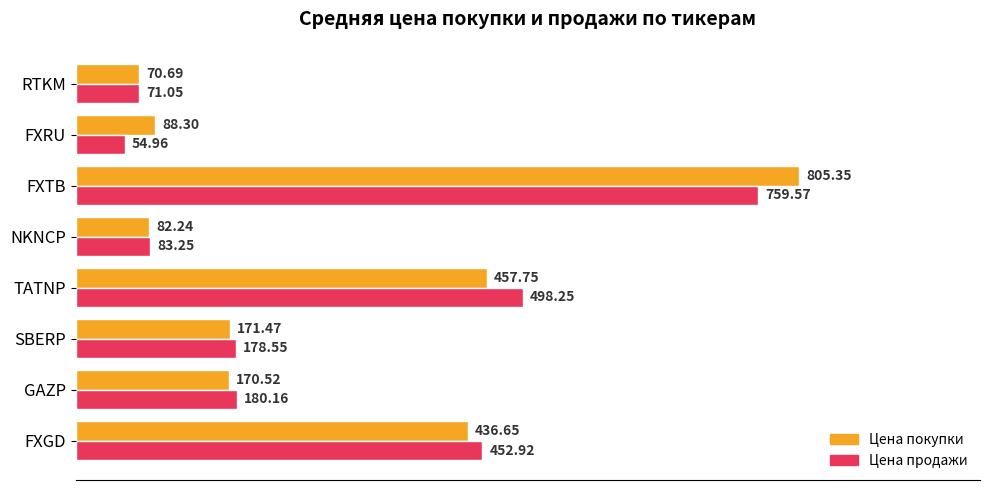

What is the difference between the maximum and second lowest values in the Цена продажи series?

688.5